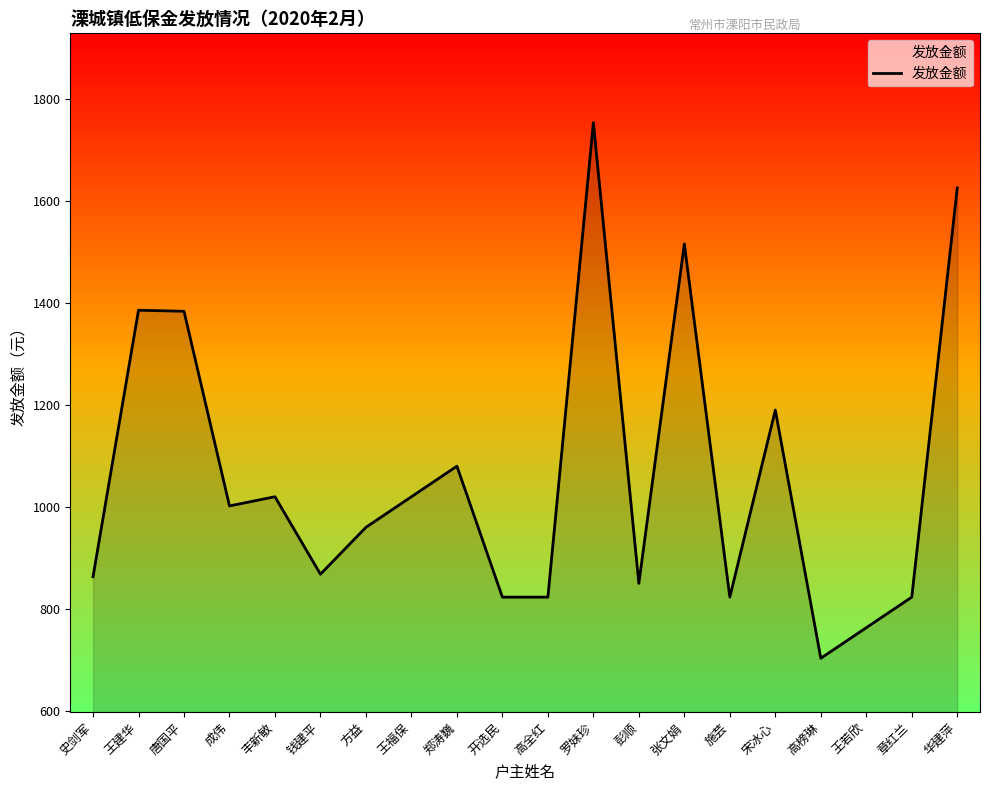

What is the change in value from 成伟 to 方益?

-42